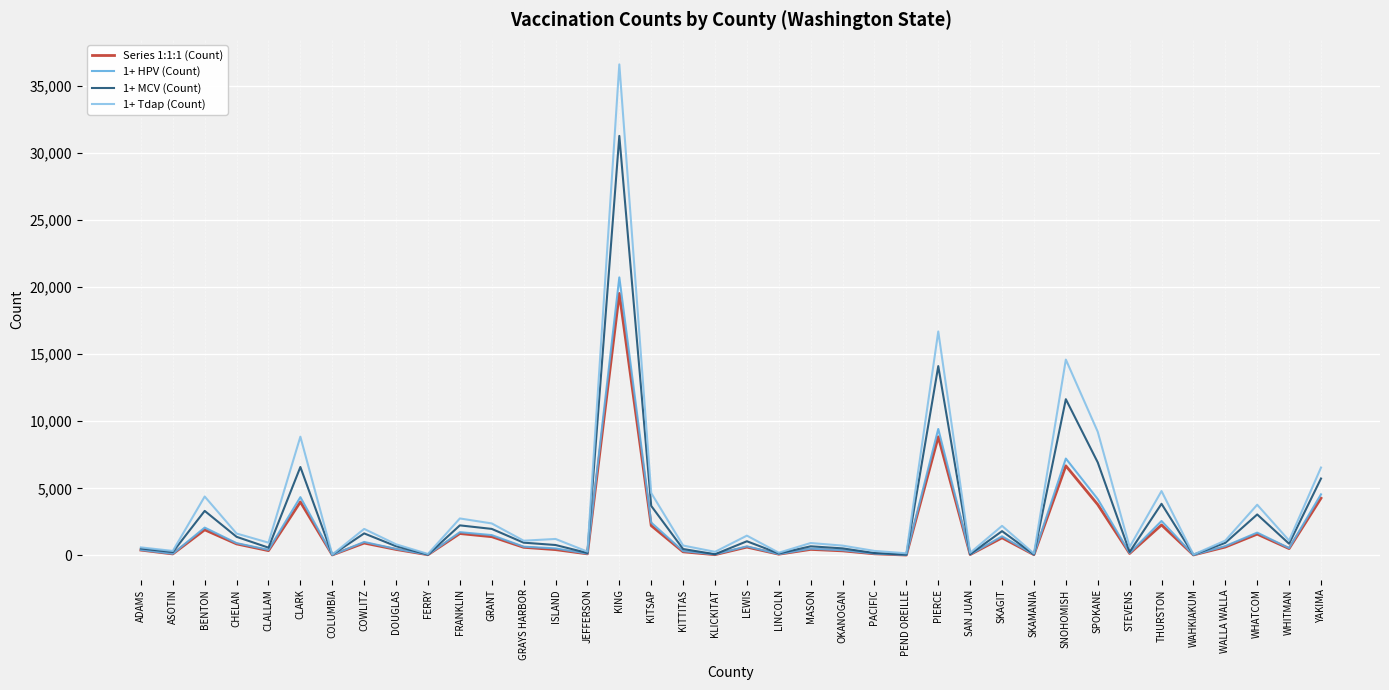

What is the average value of the 1+ Tdap (Count) series?

3538